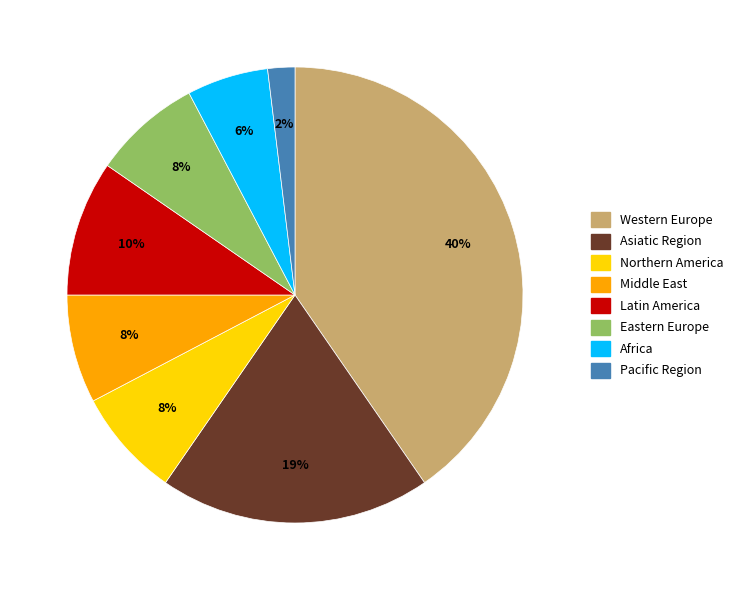

Is it true that Latin America is 10% of the pie?

True